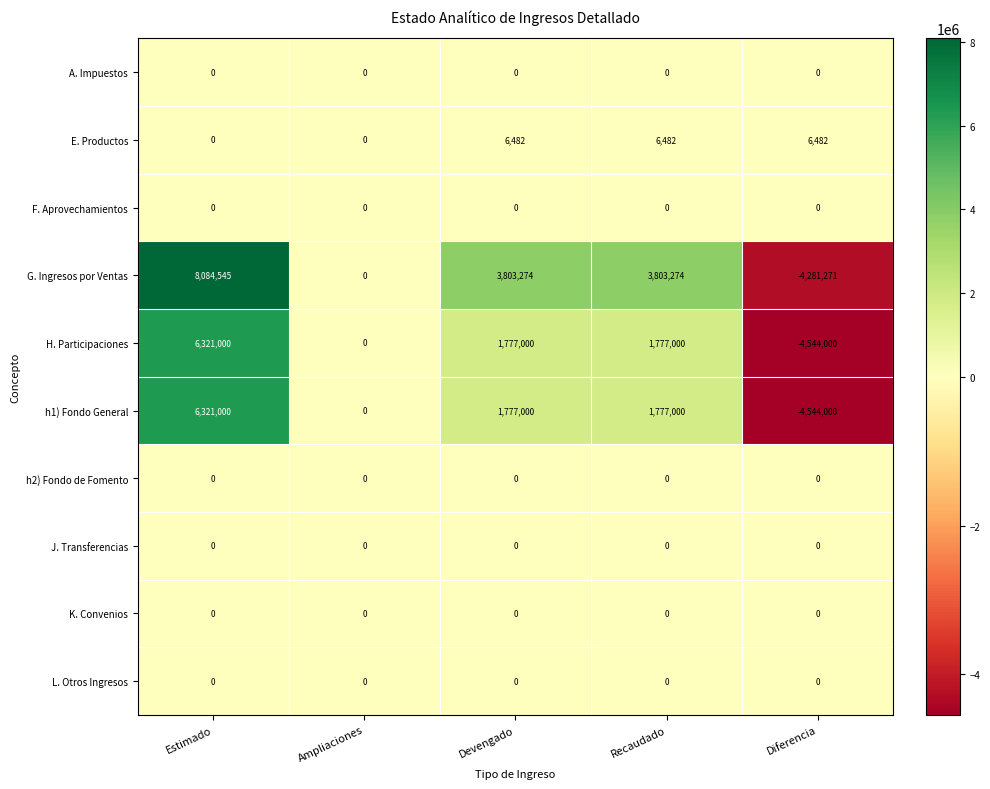

What is the smallest value displayed?

-4544000